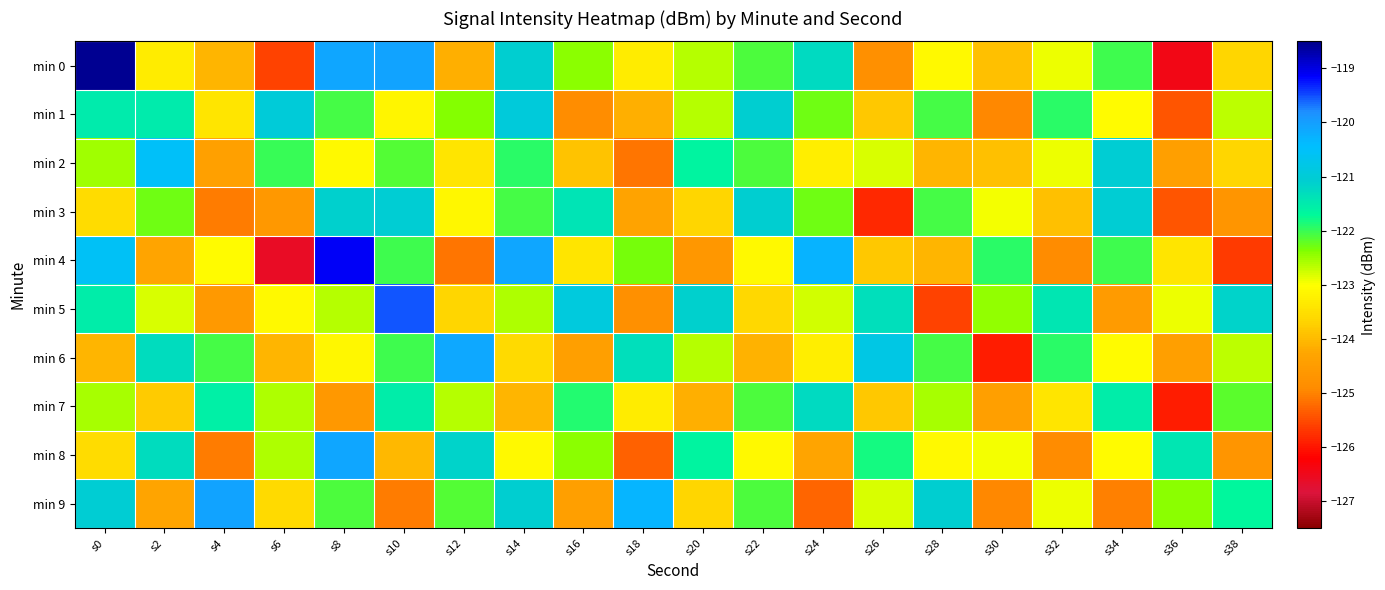

How many data points does each series have?

20